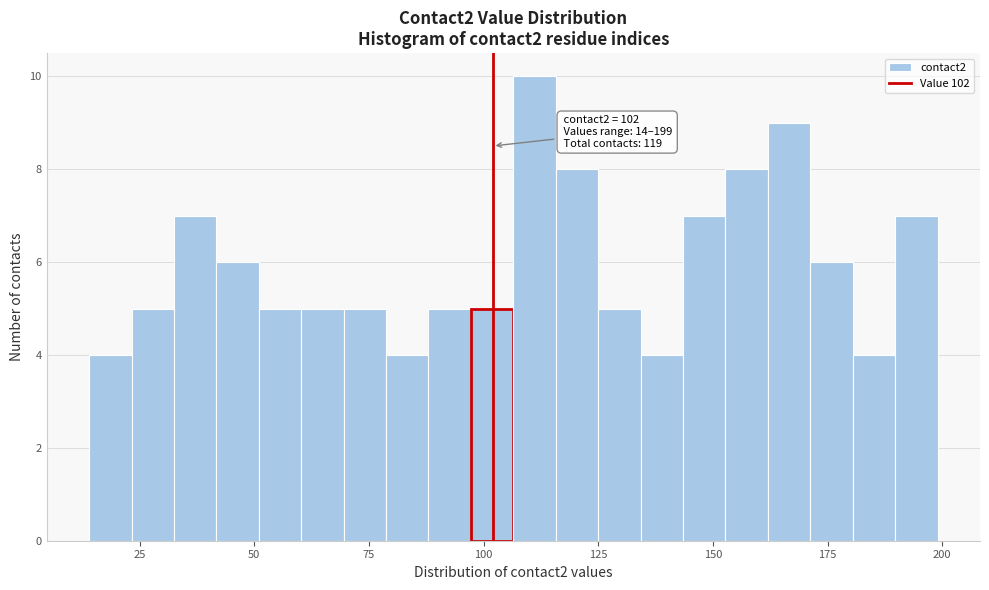

Read against the x-axis, roughly where is the centre of the tallest bar?

110